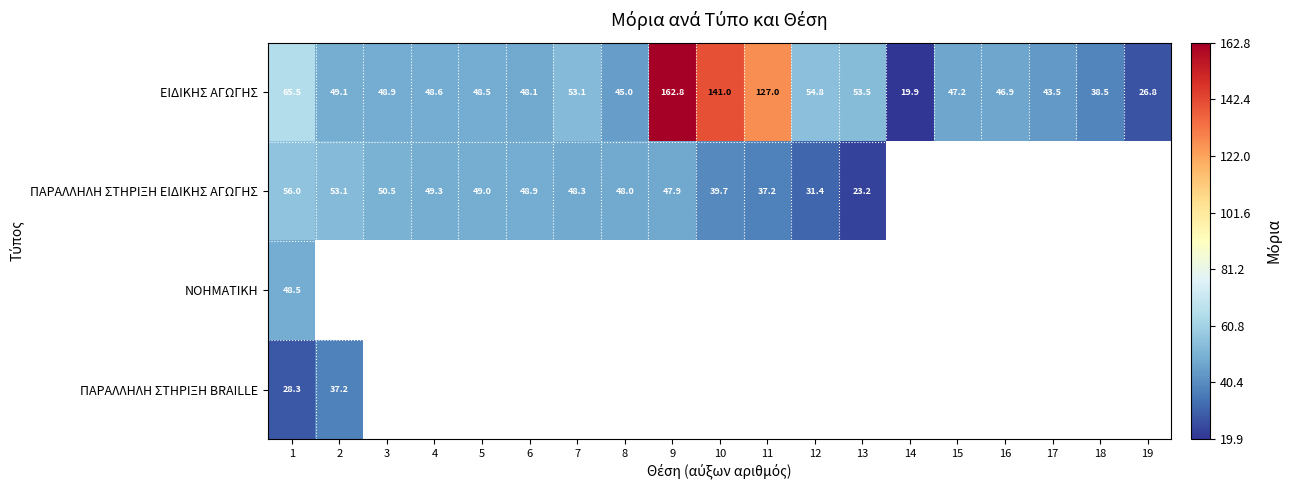

What is the difference between the second highest and second lowest values in the ΕΙΔΙΚΗΣ ΑΓΩΓΗΣ series?

114.2